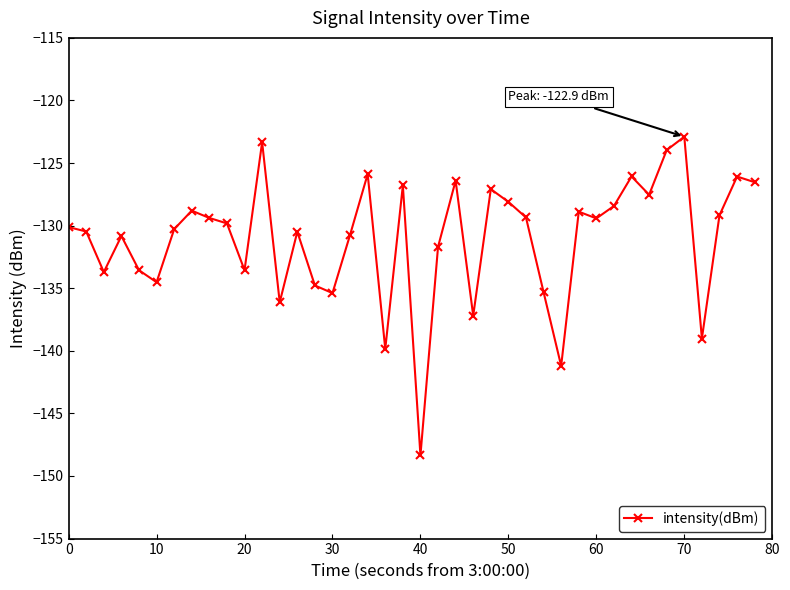

How many interior local valleys (lower than both neighbors) does the data have?

12